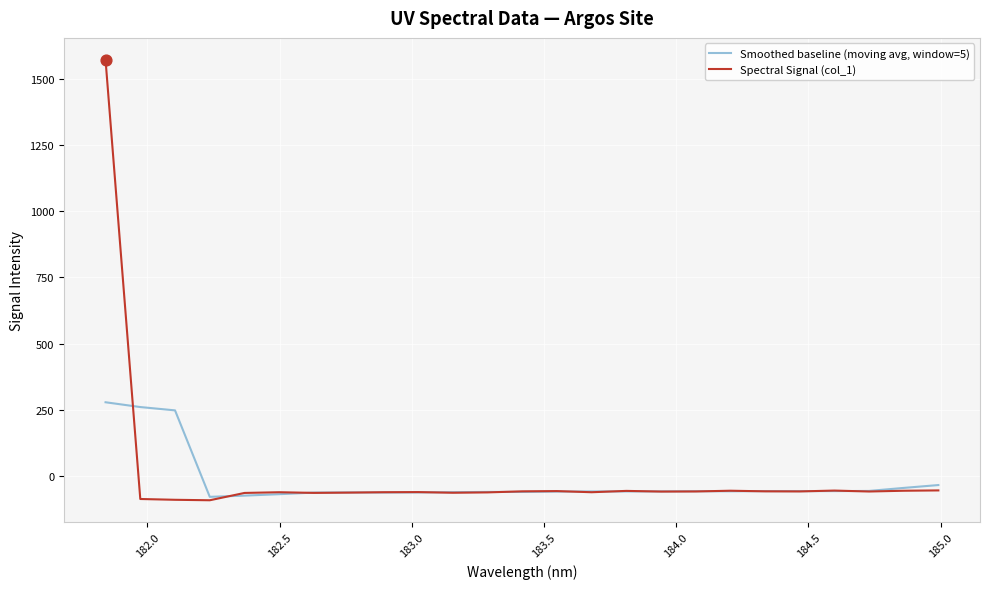

Rank the series by their average value, from highest to lowest.

Spectral Signal (col_1), Smoothed baseline (moving avg, window=5)